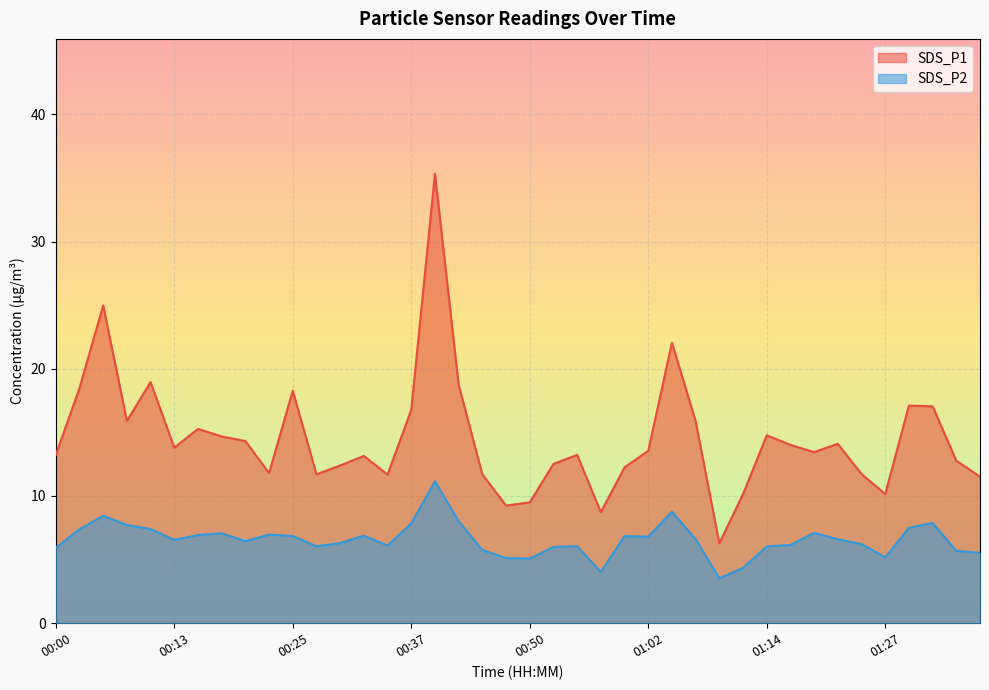

What is the value of the SDS_P1 point at the 5th from the left?

18.9